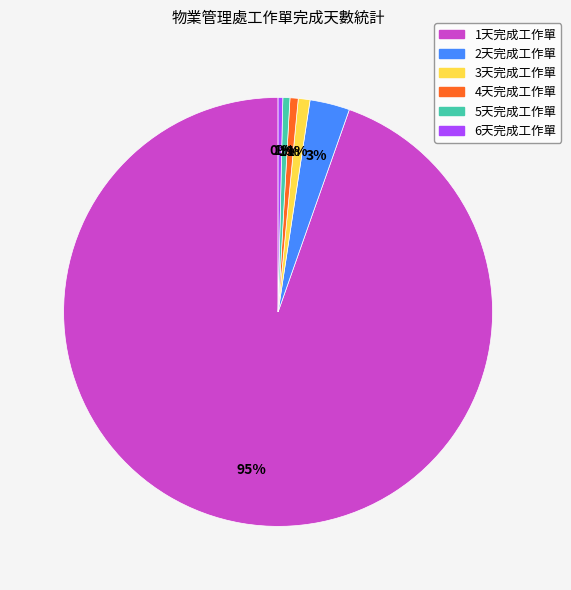

Between 2天完成工作單 and 1天完成工作單, which is larger?

1天完成工作單